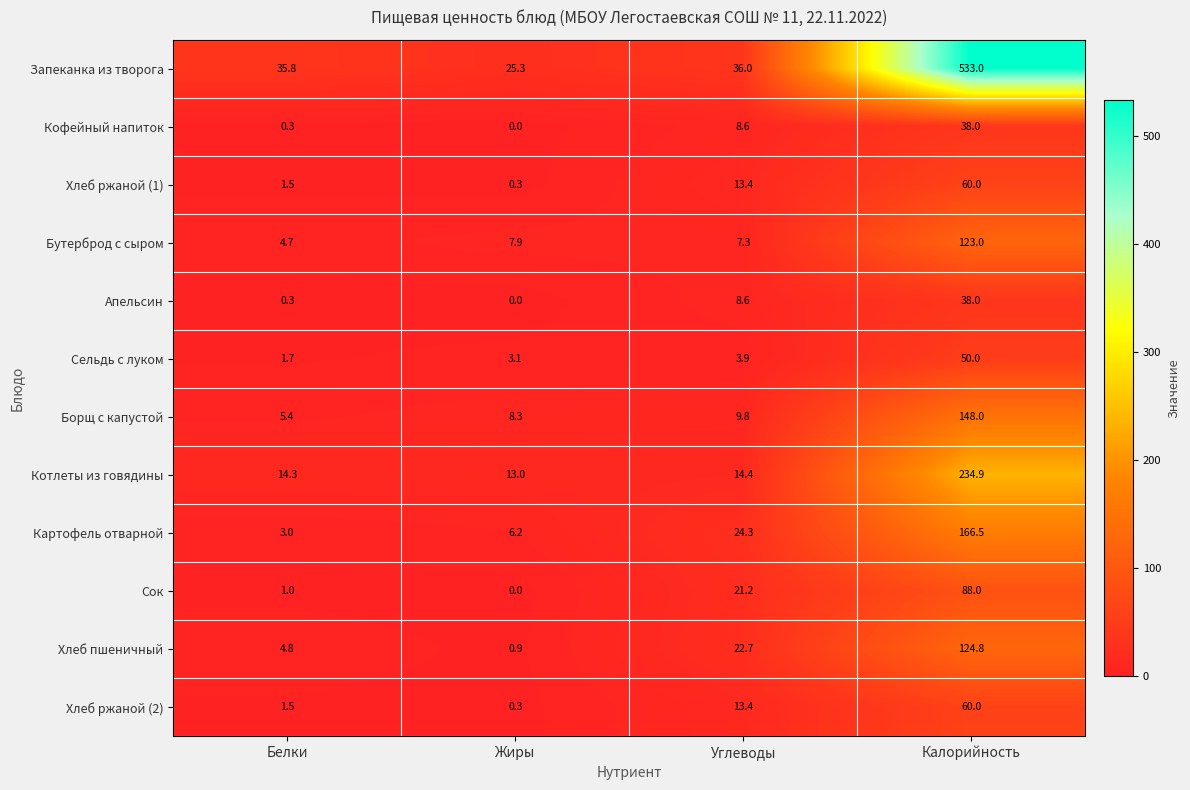

At which category is the sum across all series the highest?

Калорийность